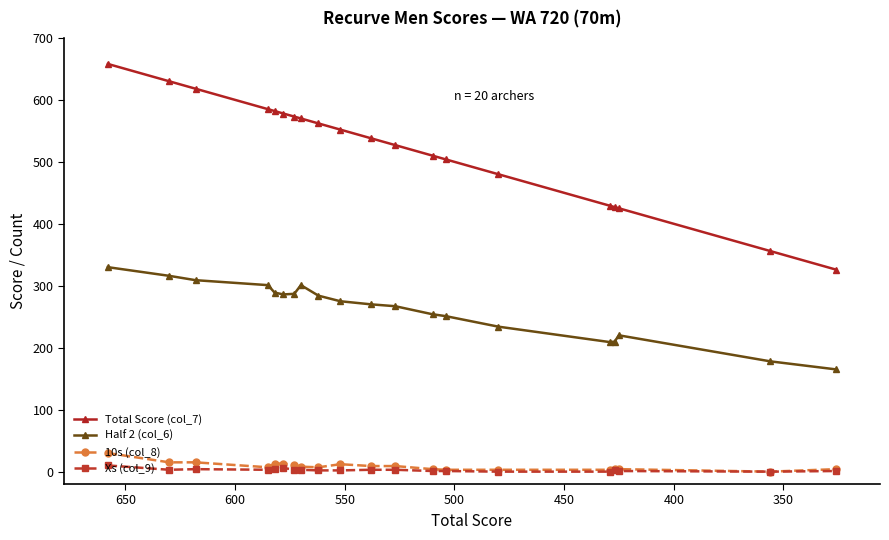

True or false: Xs (col_9) has more than 2 points higher than both neighbors.

True